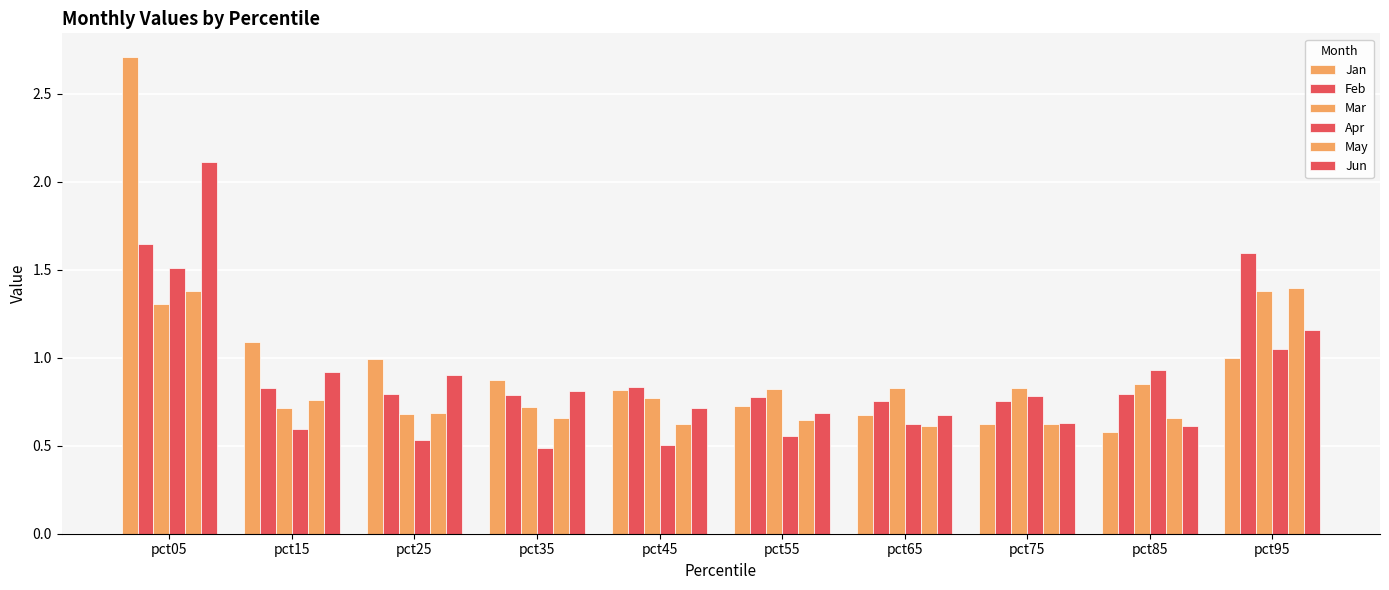

Reading right to left, list all the values displayed in this chart.

Jan: pct95=1.0	pct85=0.6	pct75=0.6	pct65=0.7	pct55=0.7	pct45=0.8	pct35=0.9	pct25=1.0	pct15=1.1	pct05=2.7
Feb: pct95=1.6	pct85=0.8	pct75=0.8	pct65=0.8	pct55=0.8	pct45=0.8	pct35=0.8	pct25=0.8	pct15=0.8	pct05=1.6
Mar: pct95=1.4	pct85=0.9	pct75=0.8	pct65=0.8	pct55=0.8	pct45=0.8	pct35=0.7	pct25=0.7	pct15=0.7	pct05=1.3
Apr: pct95=1.1	pct85=0.9	pct75=0.8	pct65=0.6	pct55=0.6	pct45=0.5	pct35=0.5	pct25=0.5	pct15=0.6	pct05=1.5
May: pct95=1.4	pct85=0.7	pct75=0.6	pct65=0.6	pct55=0.6	pct45=0.6	pct35=0.7	pct25=0.7	pct15=0.8	pct05=1.4
Jun: pct95=1.2	pct85=0.6	pct75=0.6	pct65=0.7	pct55=0.7	pct45=0.7	pct35=0.8	pct25=0.9	pct15=0.9	pct05=2.1